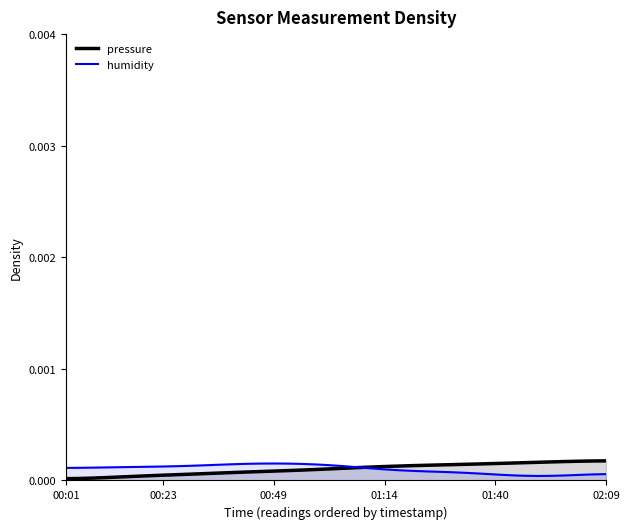

What is the label of the 38th point from the right?

00:49